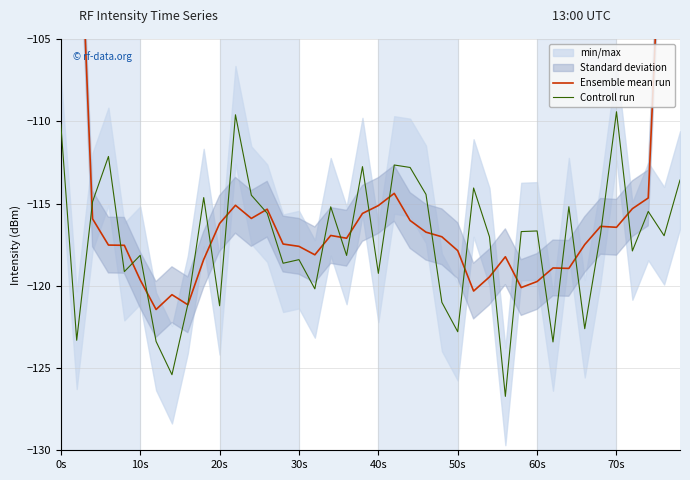

What is the sum of the Controll run values at 15 and 10s?

-241.7